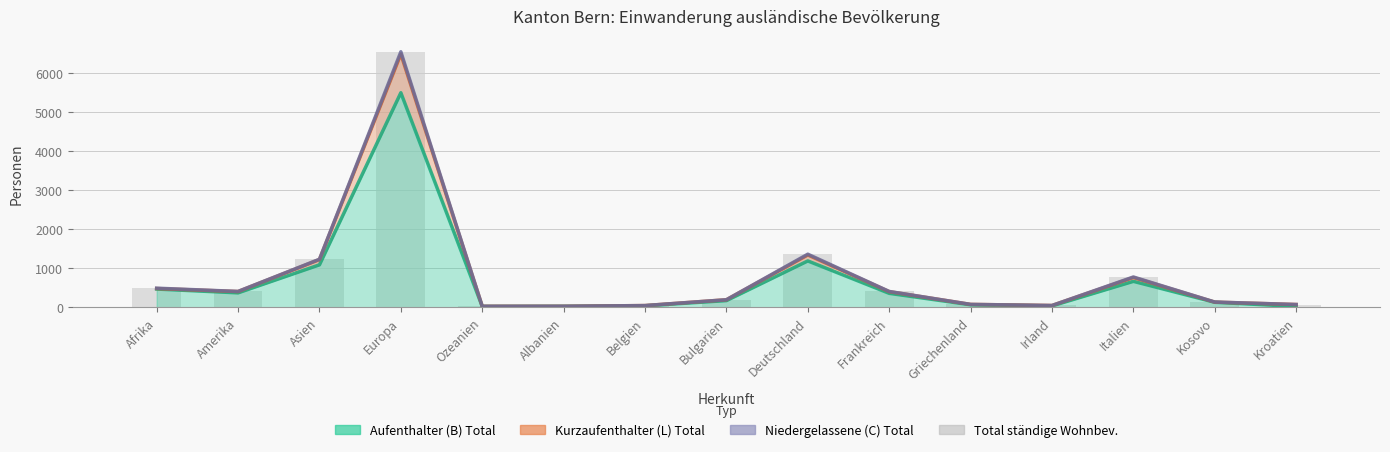

What is the difference between the values at Griechenland and Kroatien?

3